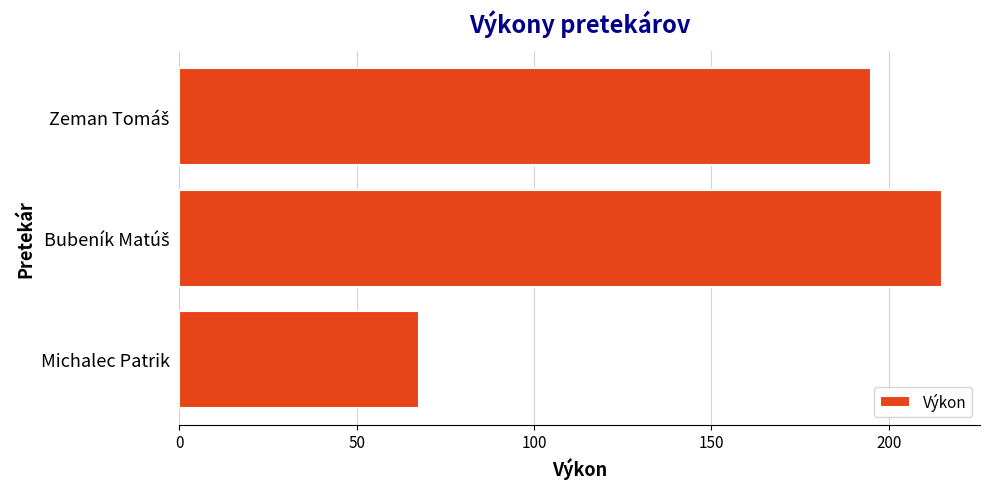

What is the difference between the maximum and minimum values?

147.5